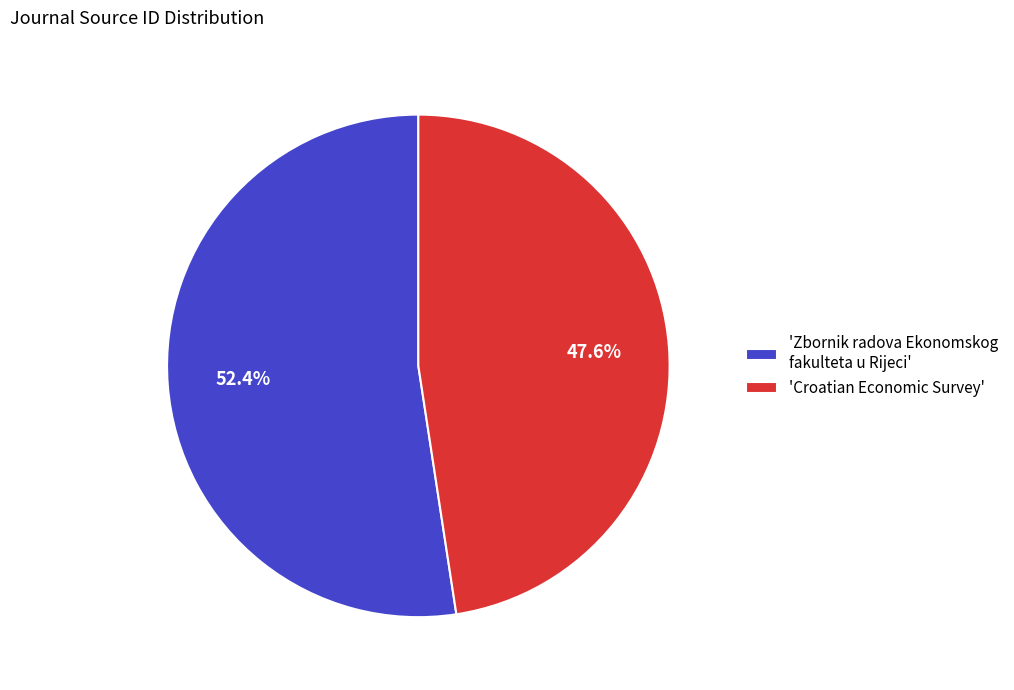

What is the majority slice?

'Zbornik radova Ekonomskog fakulteta u Rijeci'